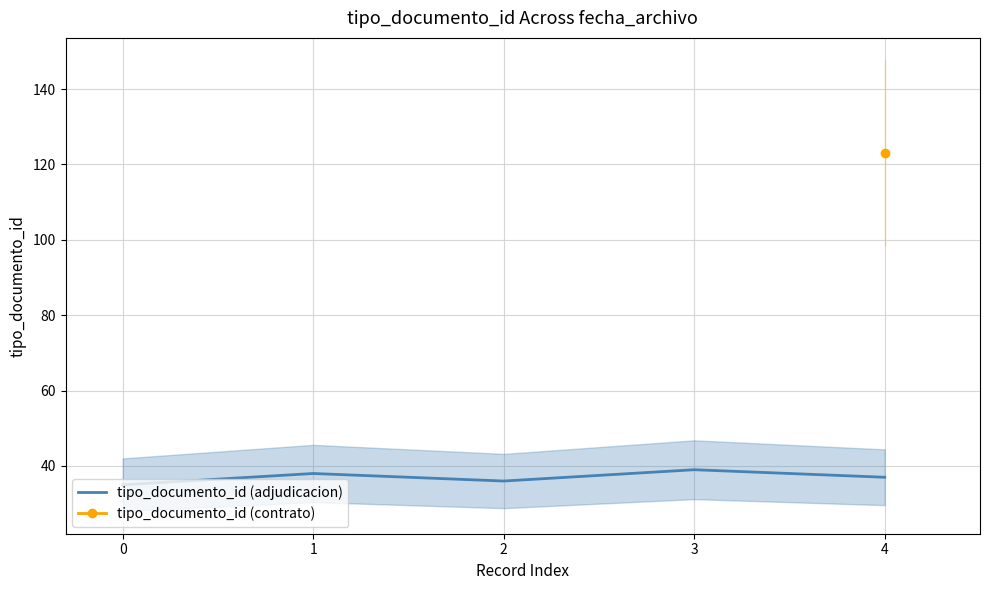

True or false: the data has more than 0 interior local peaks.

True